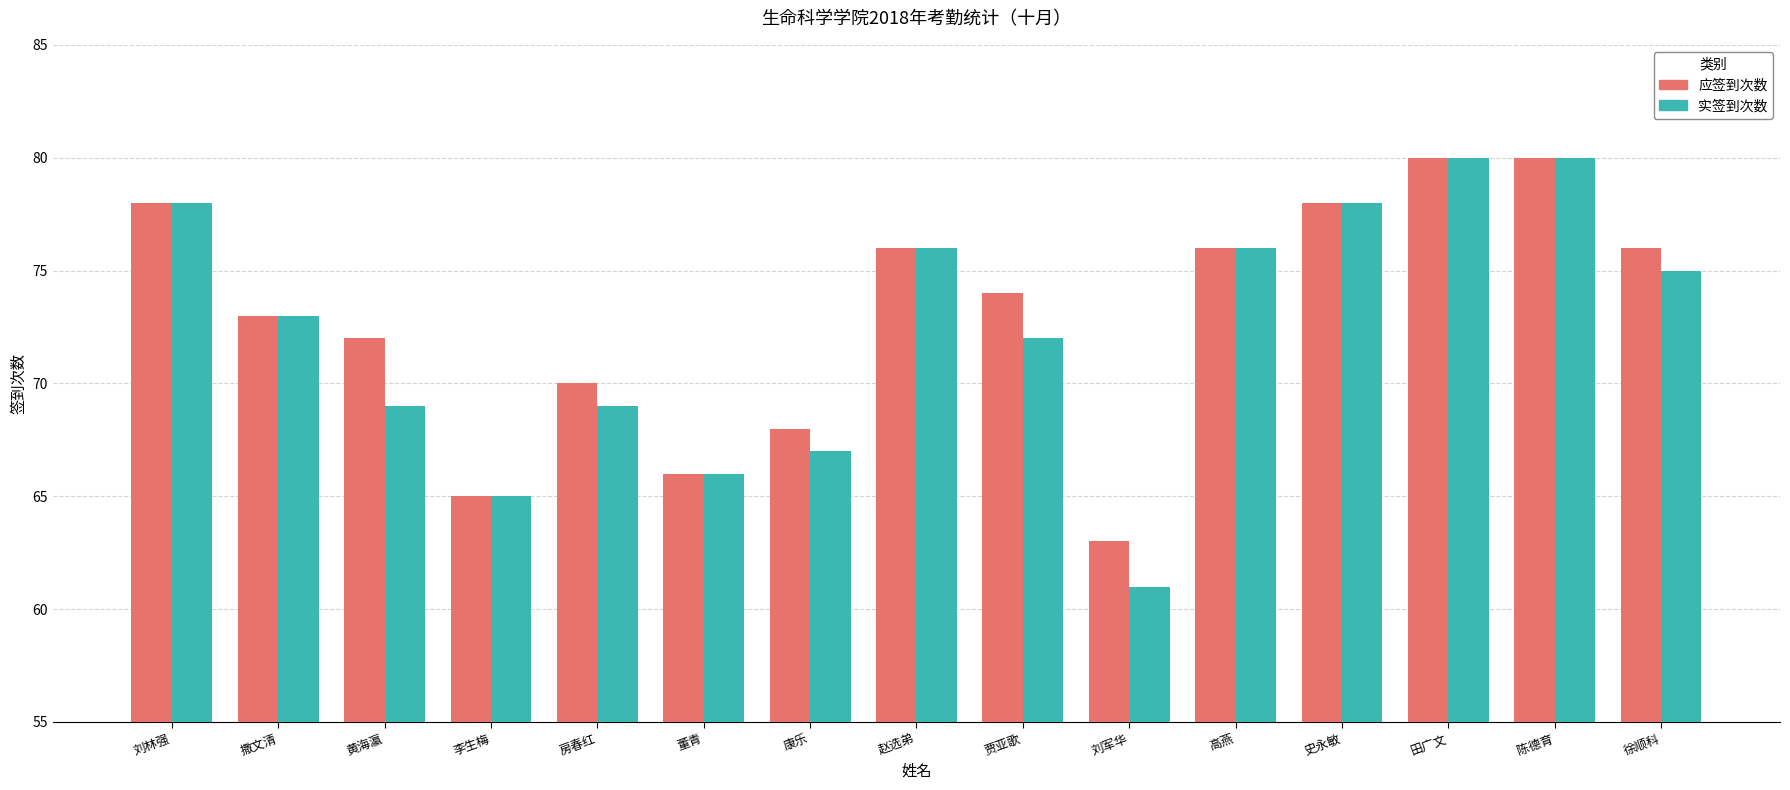

How many values in the 应签到次数 series are below 74?

7